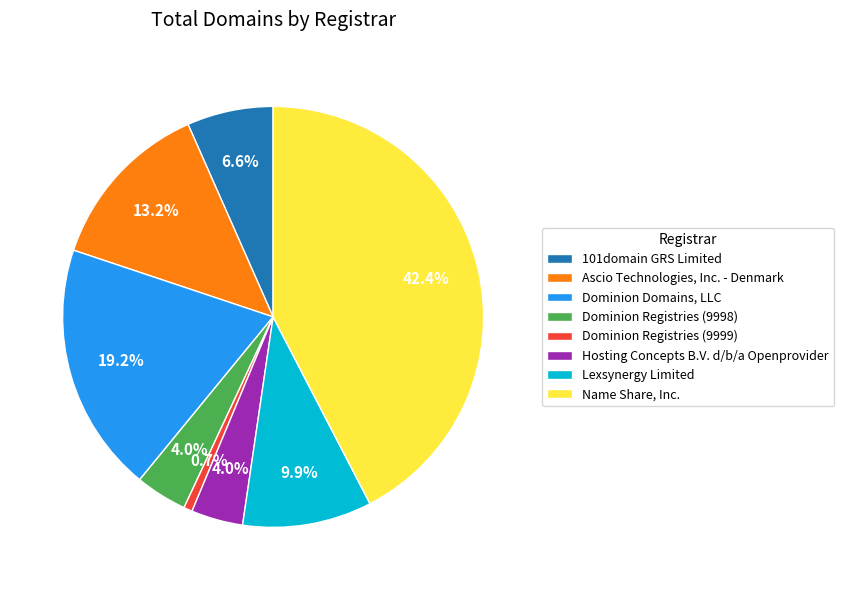

To the nearest percent, what percentage of the pie is Dominion Registries (9998)?

4%